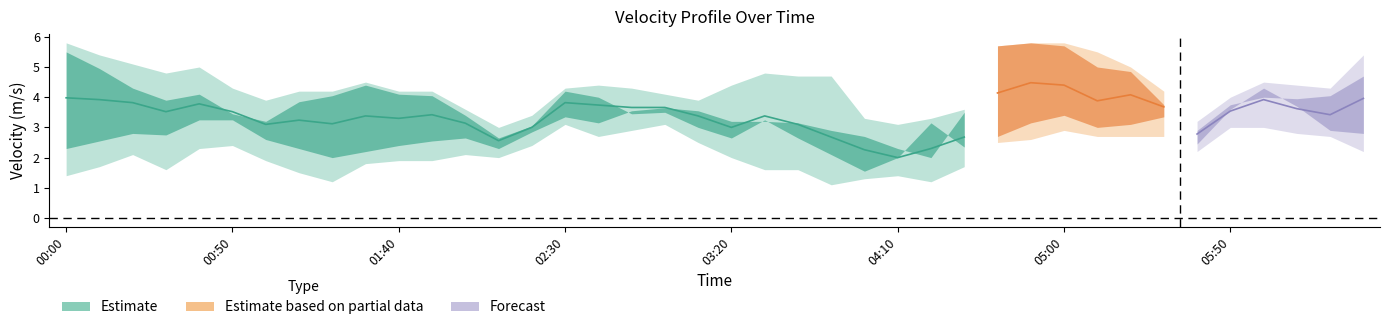

At how many categories does at least one series exceed 4?

29